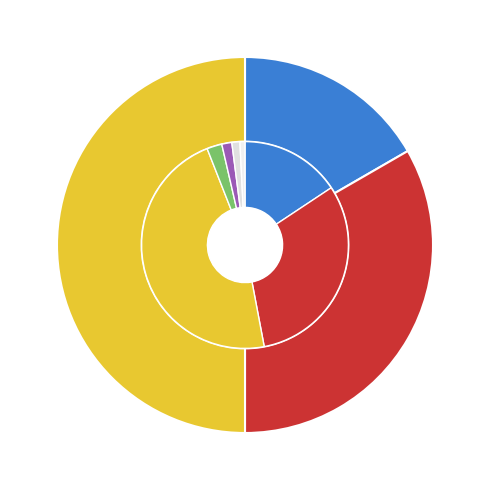

Count the number of slices in the pie.

3